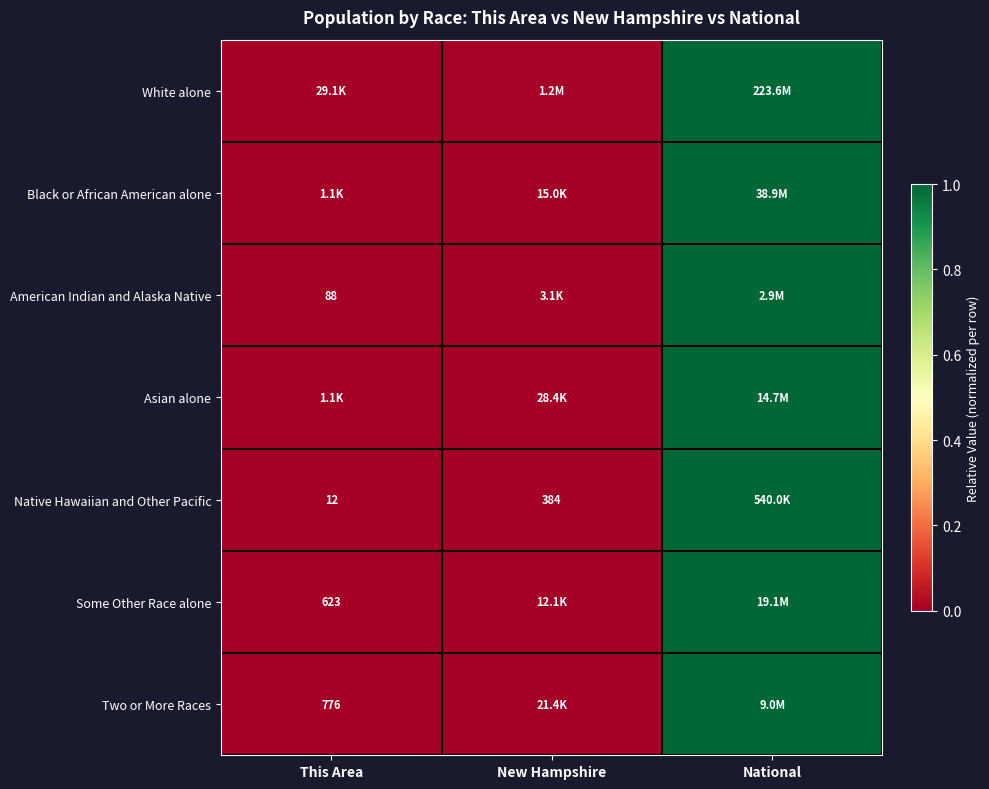

The Two or More Races series shows 1.6 at National. True or false?

False